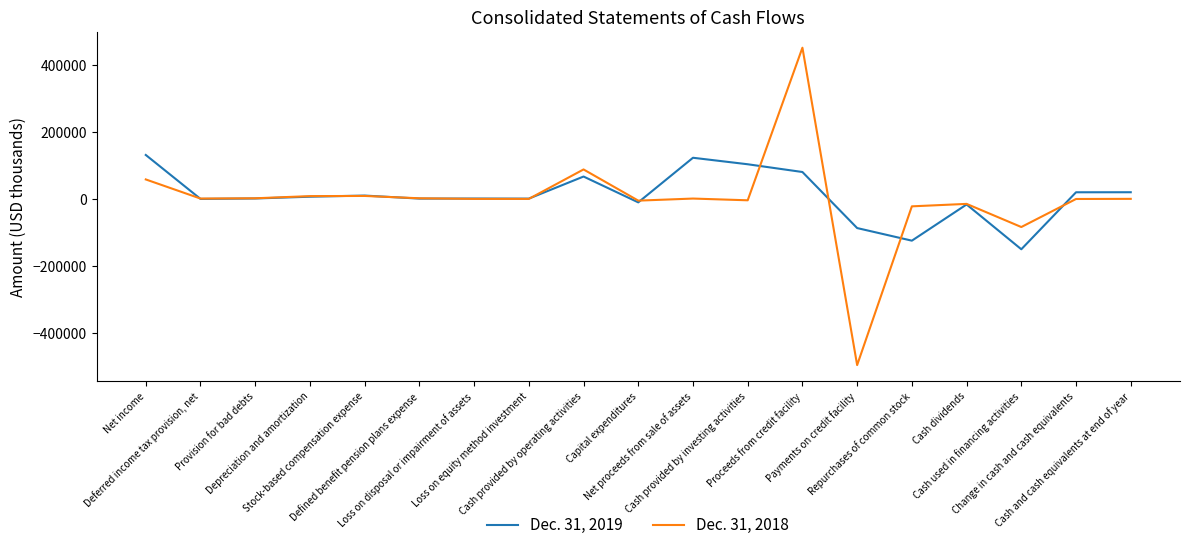

What is the sum of the Dec. 31, 2018 values at Payments on credit facility and Cash provided by operating activities?

-407400